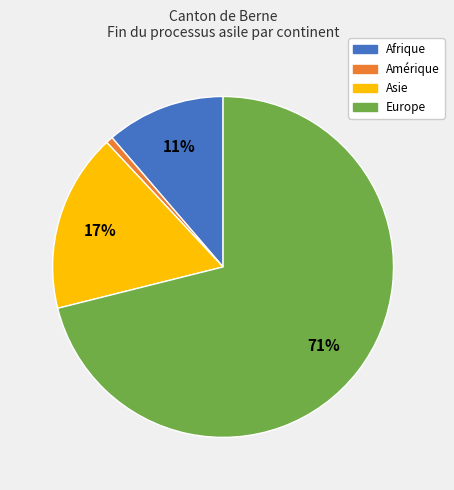

Is there any slice that represents more than half of the pie?

Yes